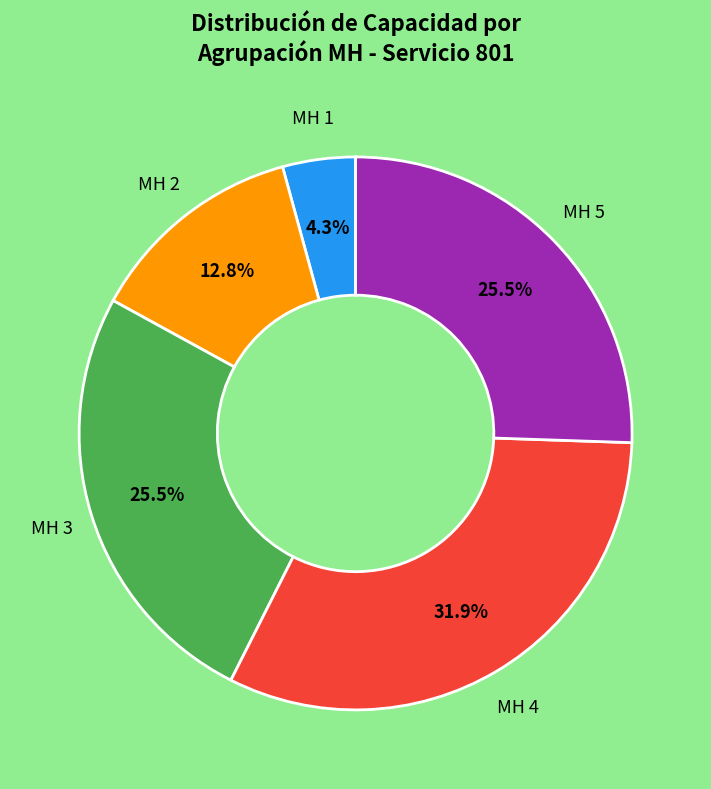

To the nearest percent, what is the difference between the largest and smallest slice percentages?

28%